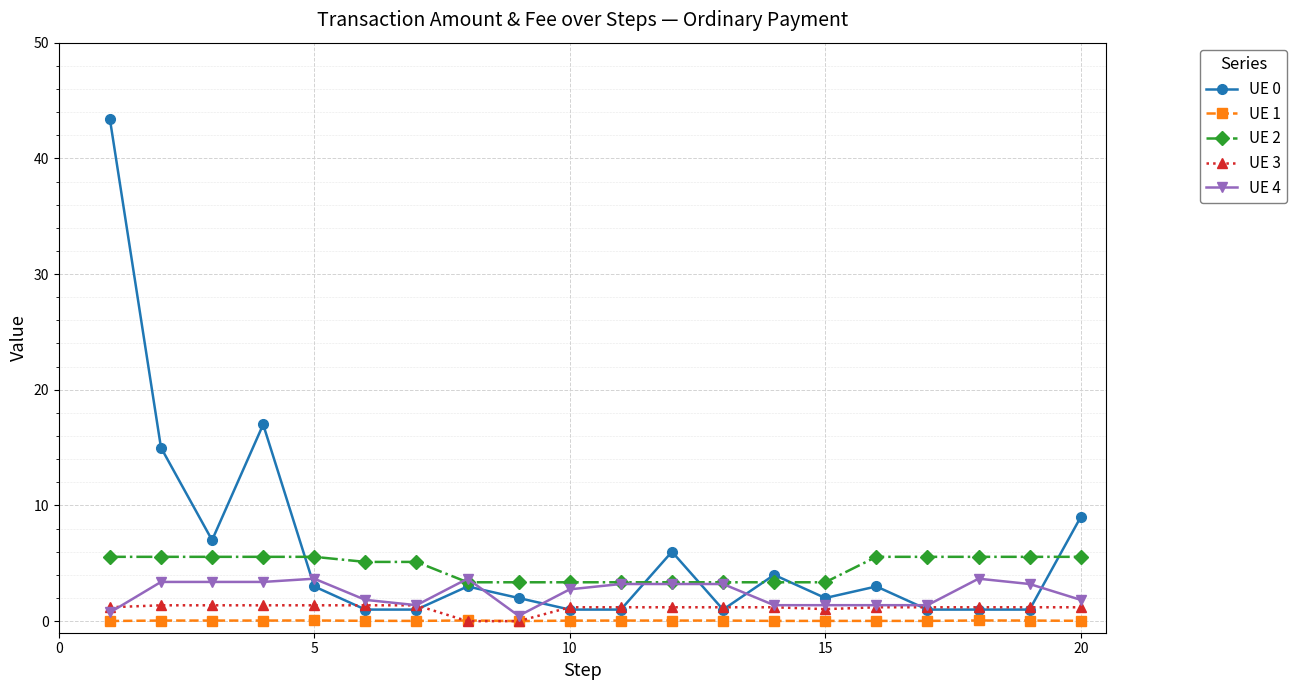

True or false: UE 4 has more than 1 interior local peaks.

True